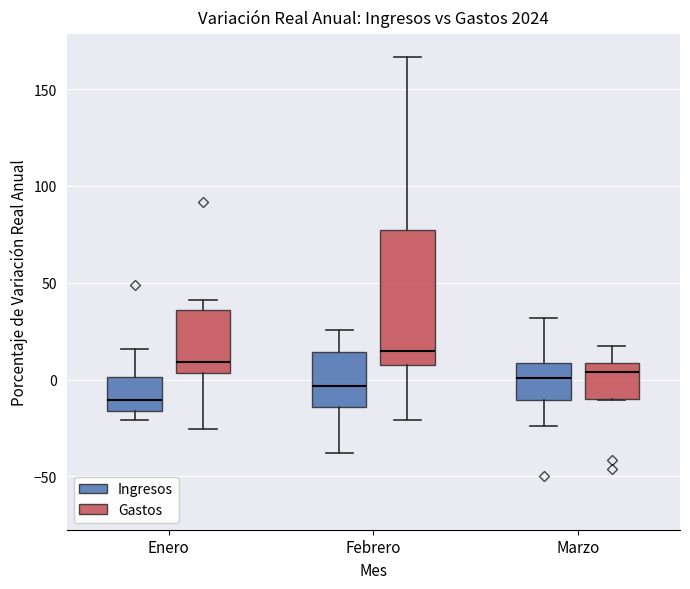

Which box's median line is the lowest?

Enero (Ingresos)